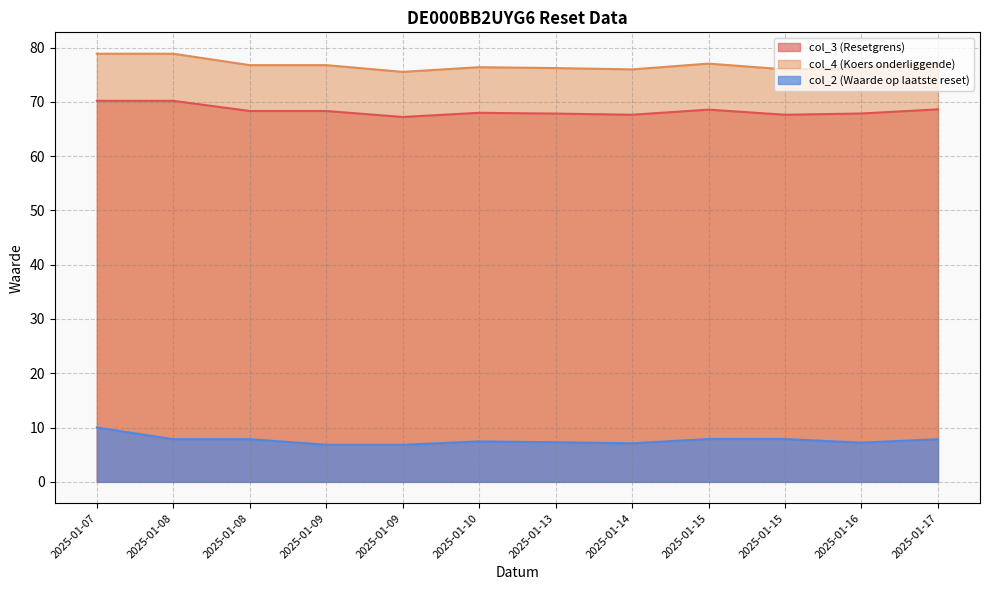

What is the total value across all series at 2025-01-07?

159.0